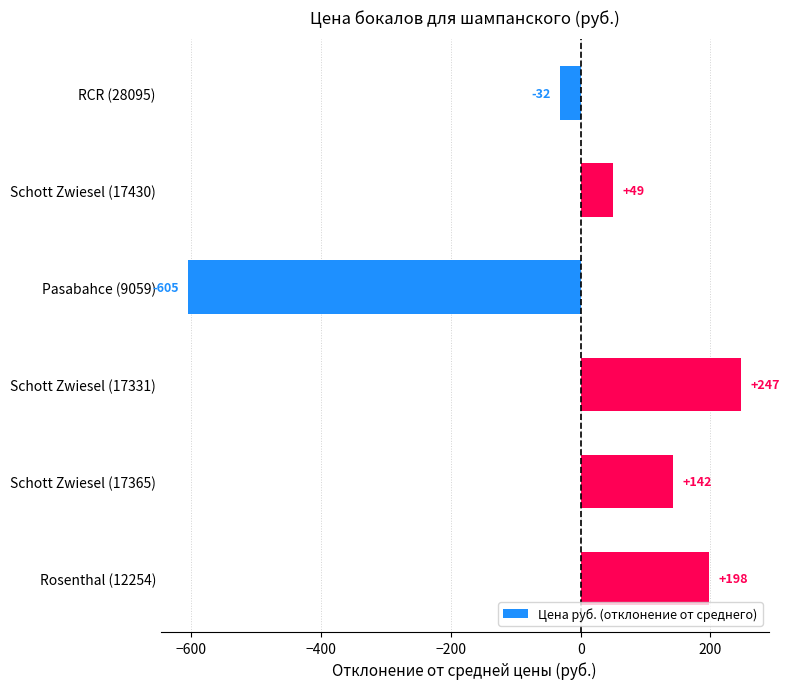

How many series are shown in this chart?

1